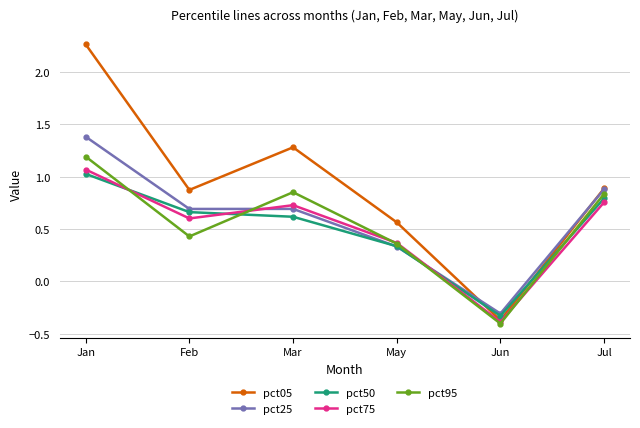

How many values in pct25 are above zero?

5